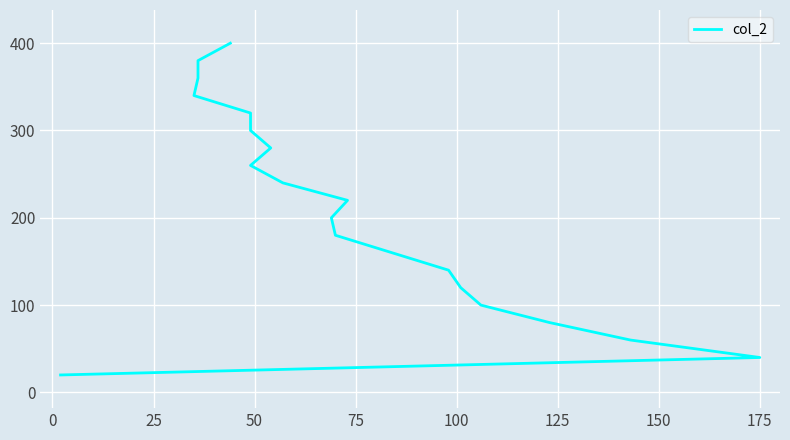

Reading left to right, what are all the values shown in this chart?

20	40	60	80	100	120	140	160	180	200	220	240	260	280	300	320	340	360	380	400